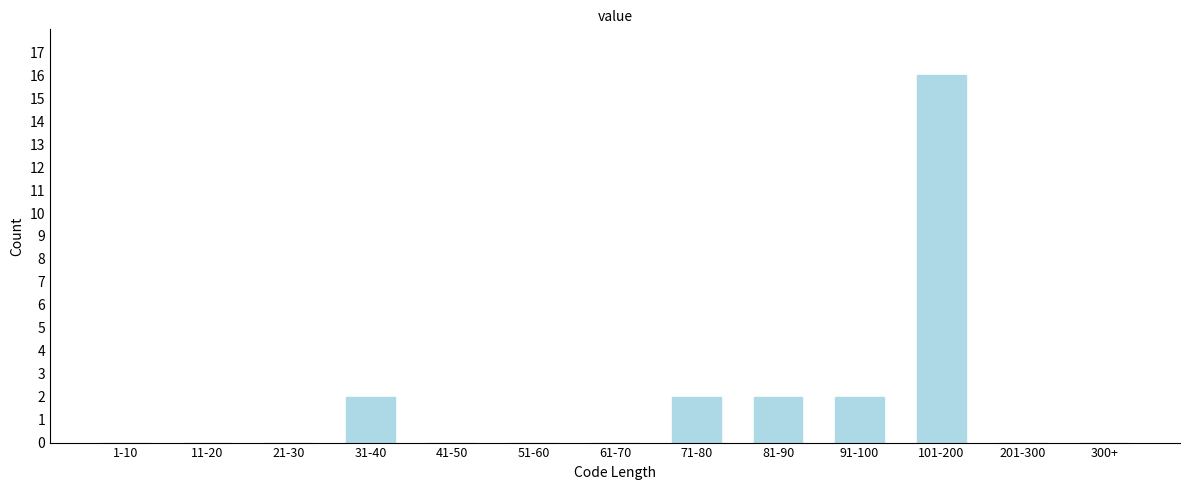

Reading right to left, transcribe all the data shown in this chart.

300+=0	201-300=0	101-200=16	91-100=2	81-90=2	71-80=2	61-70=0	51-60=0	41-50=0	31-40=2	21-30=0	11-20=0	1-10=0